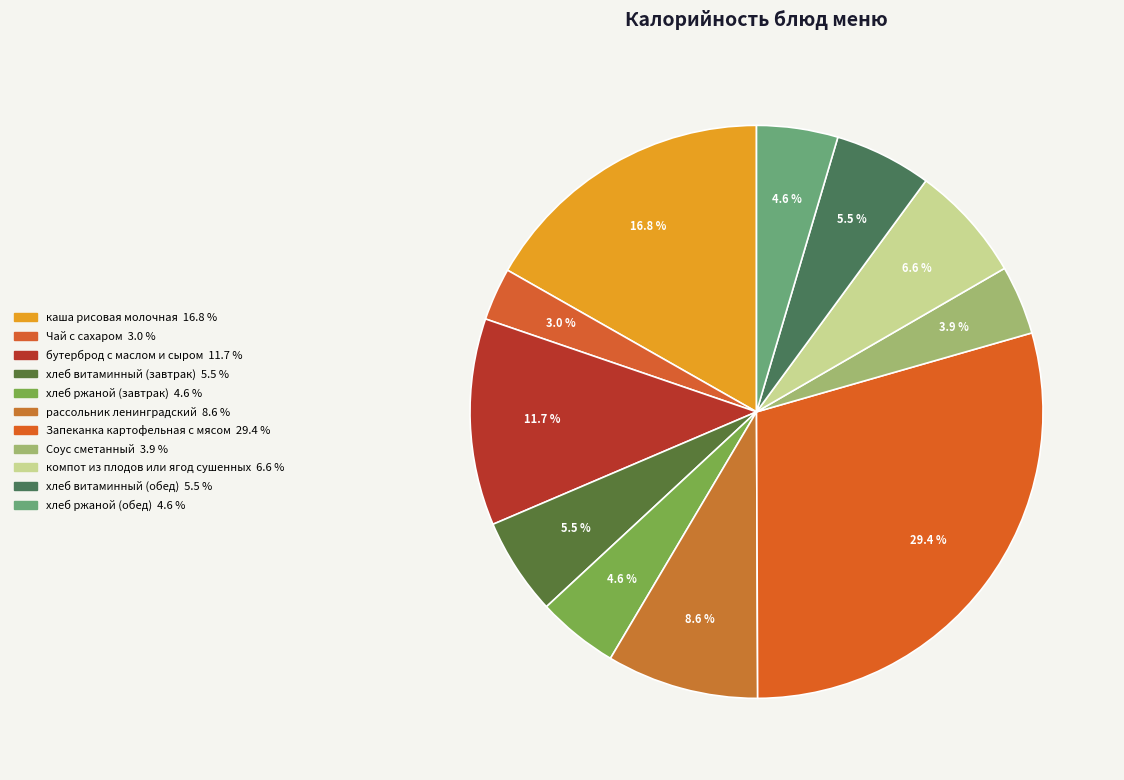

Does хлеб ржаной (завтрак) represent more than half of the total?

No